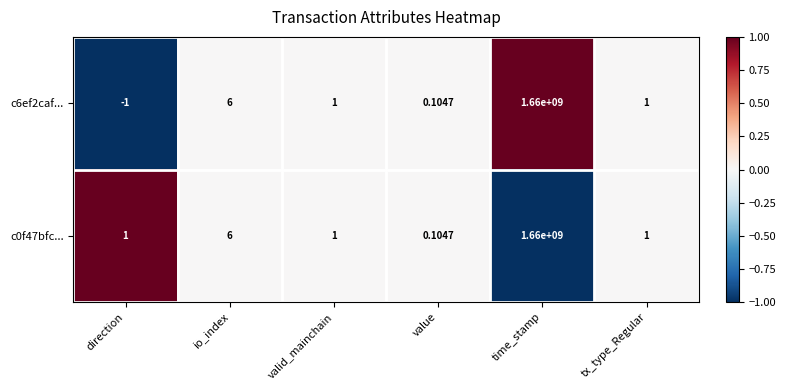

Which category has the highest value across all series?

time_stamp